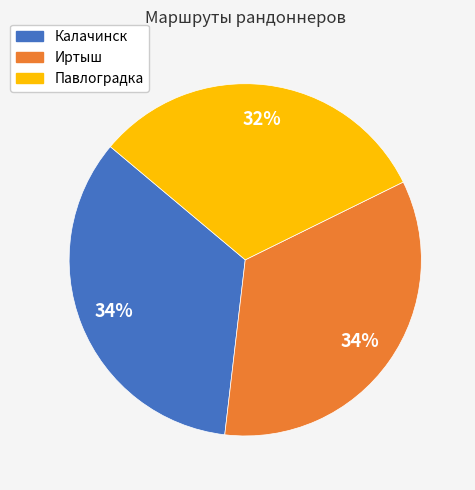

True or false: Иртыш accounts for 34% of the total.

True